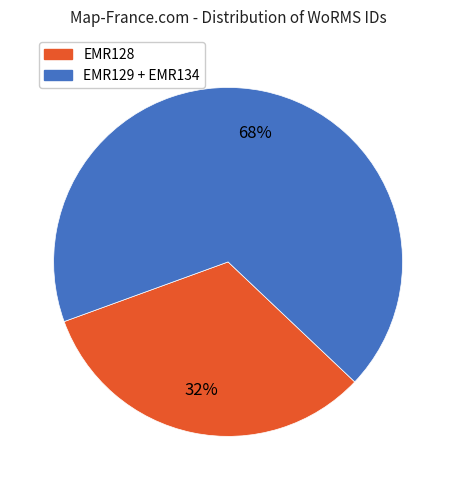

To the nearest percent, what is the average slice percentage?

50%